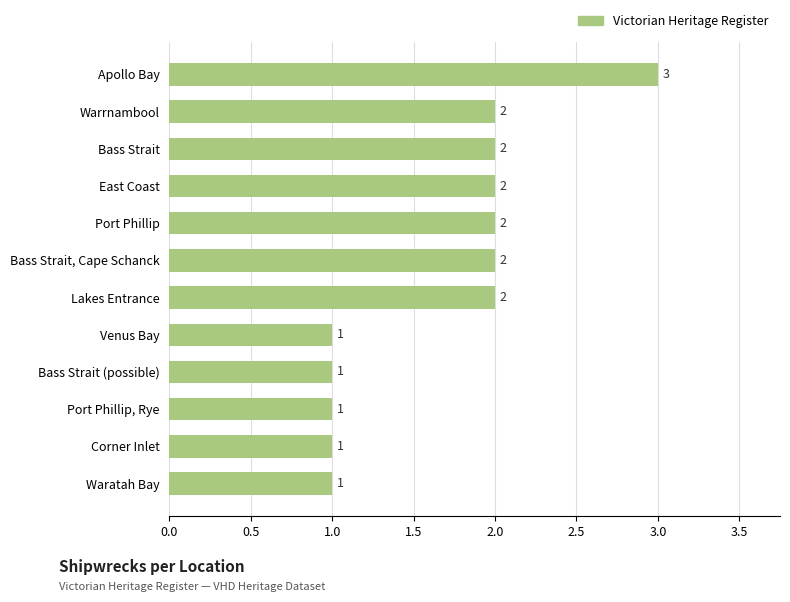

Count the values in the range 1 to 2.

11